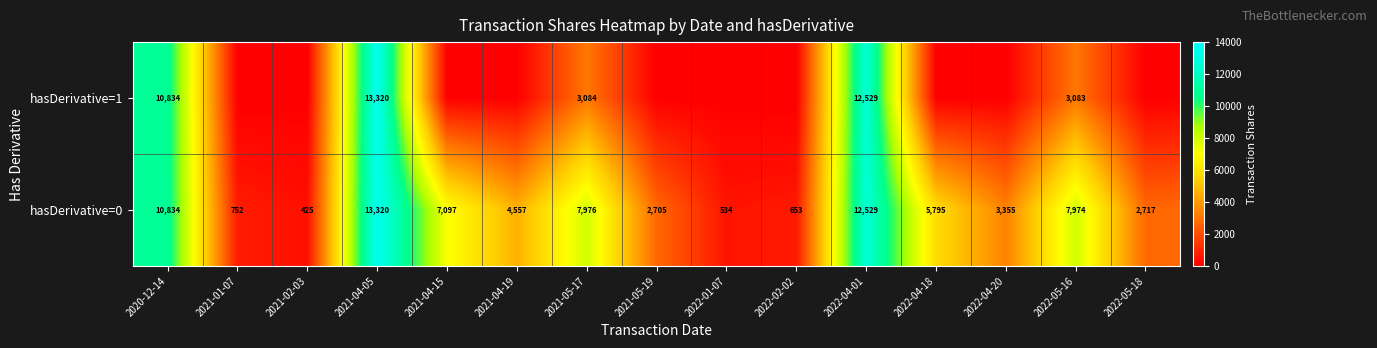

Which has a higher value, 2021-04-19 or 2021-02-03?

2021-04-19